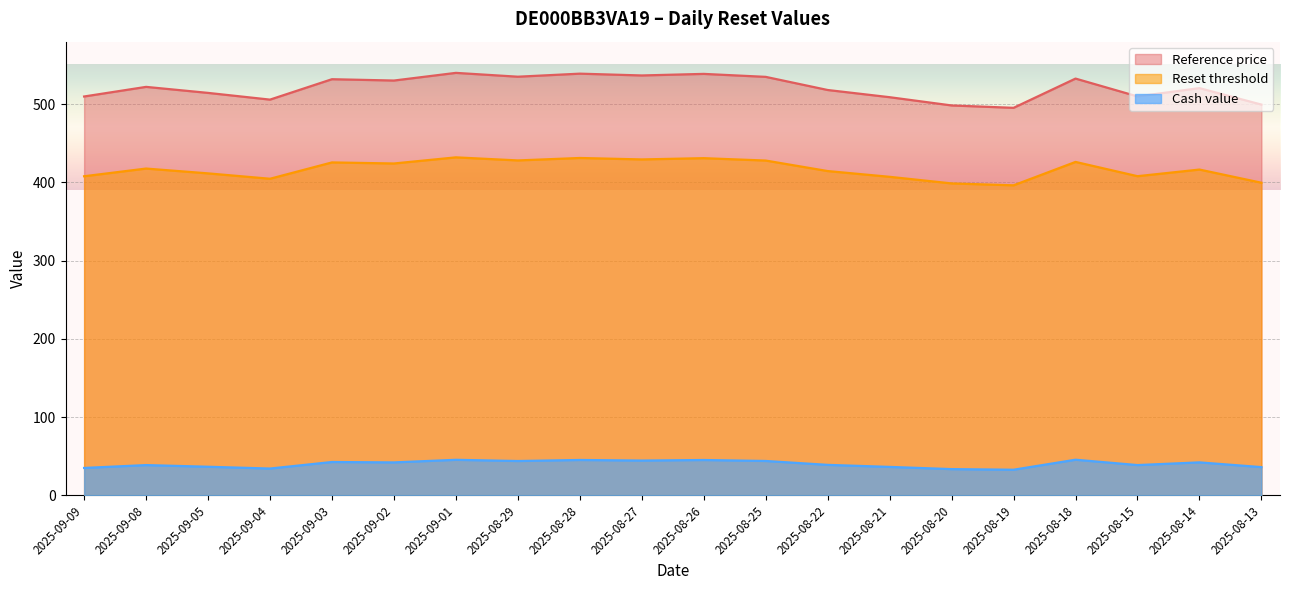

The value of Cash value at 2025-09-05 is 59.9. True or false?

False